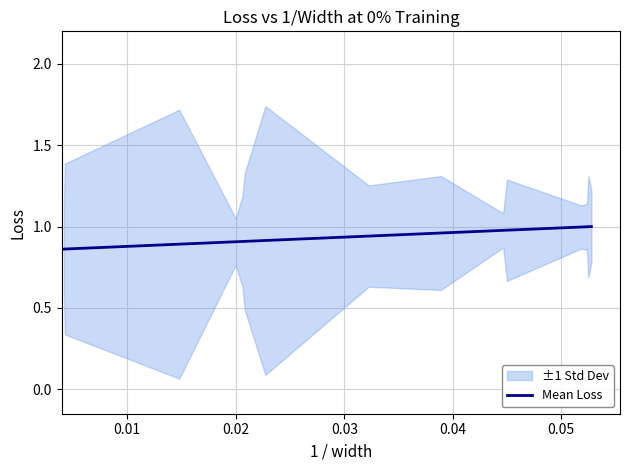

What is the value of the 15th point from the left?

1.0